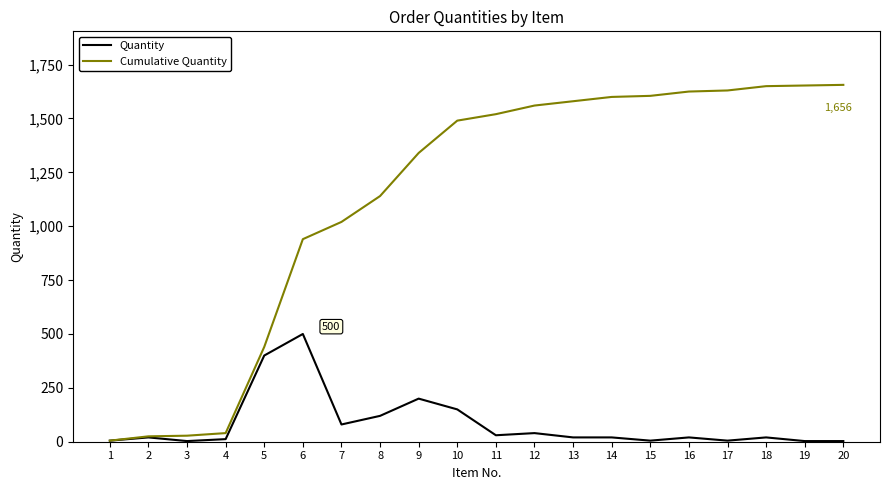

At 20, list the series in order from smallest to largest.

Quantity, Cumulative Quantity